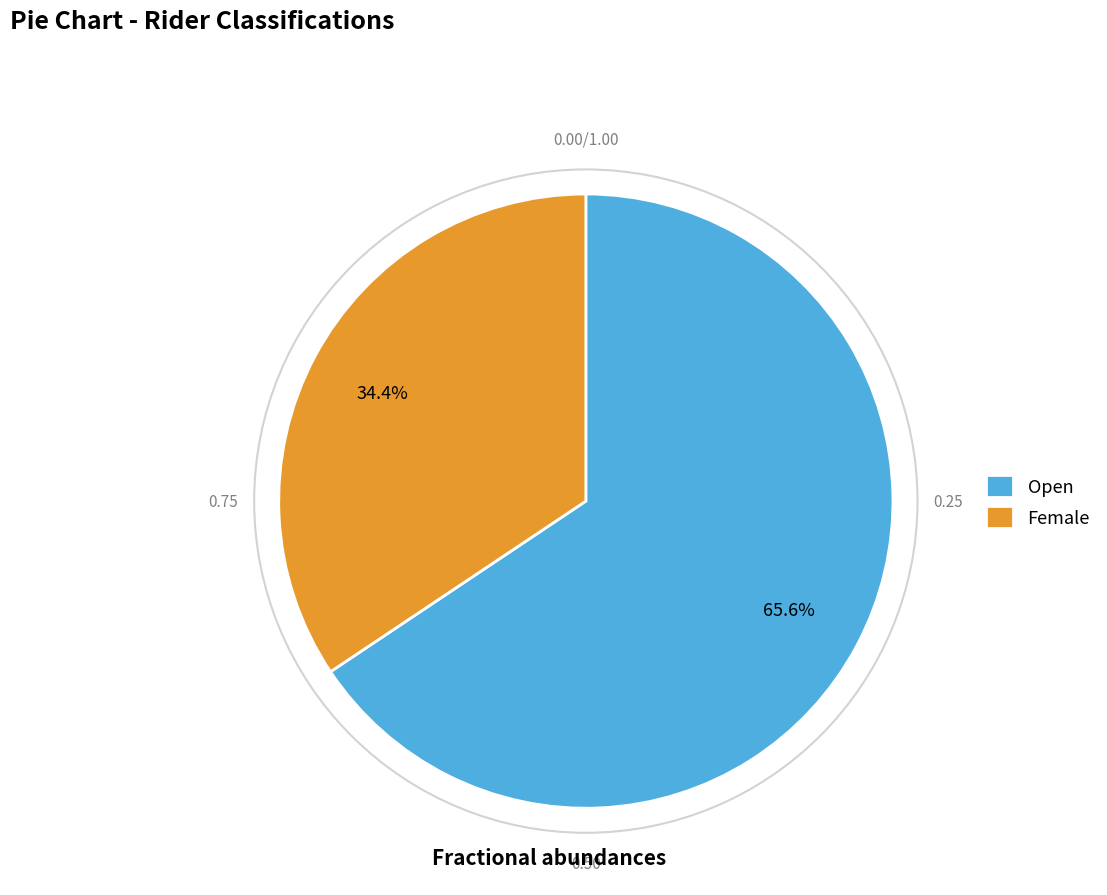

What percentage is the Open slice, to the nearest percent?

66%